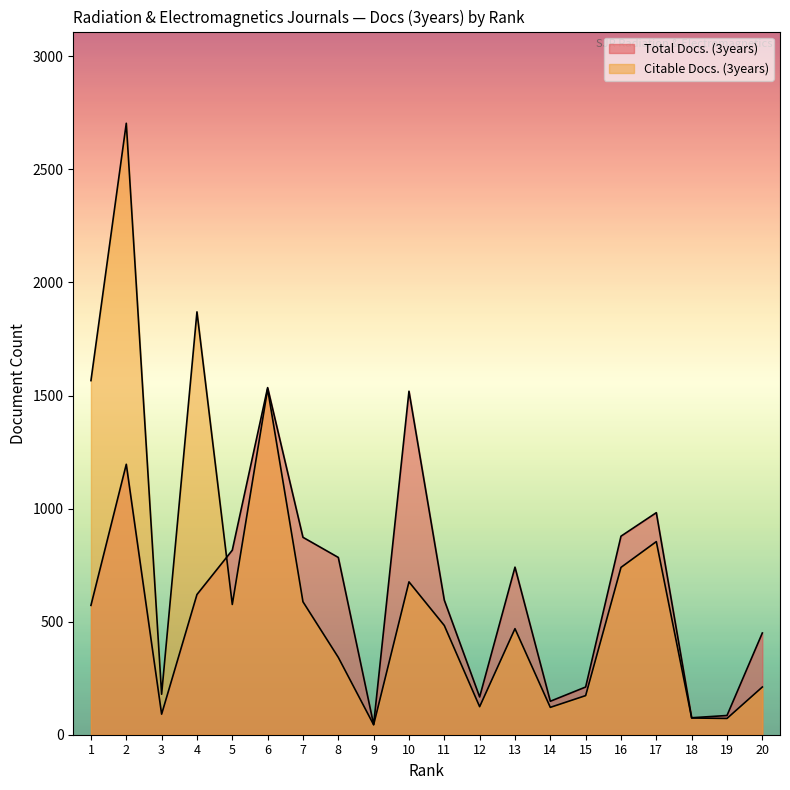

At which label does Citable Docs. (3years) reach its minimum?

9